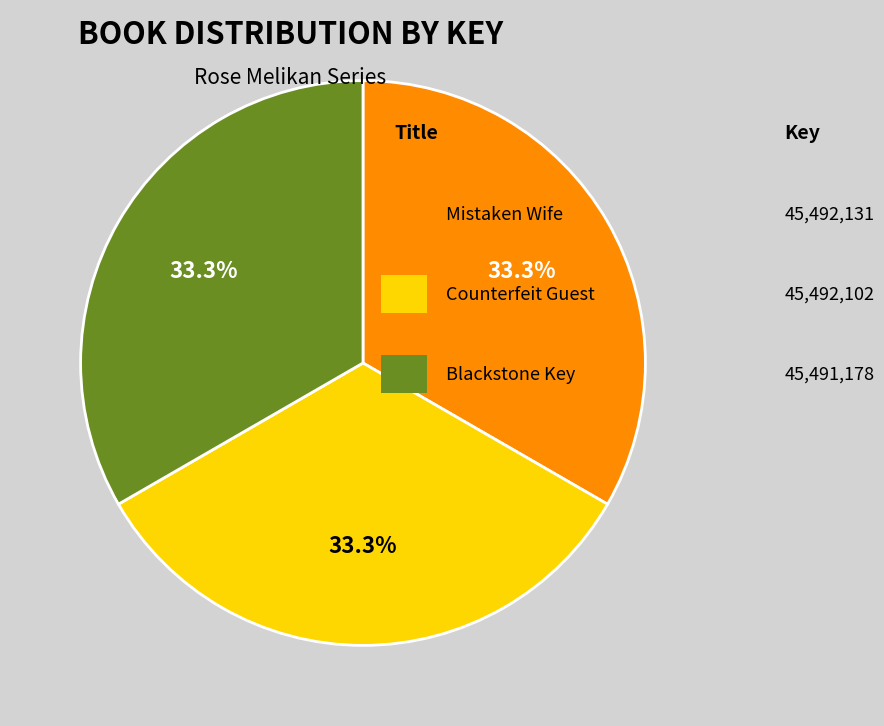

Count the number of slices in the pie.

3